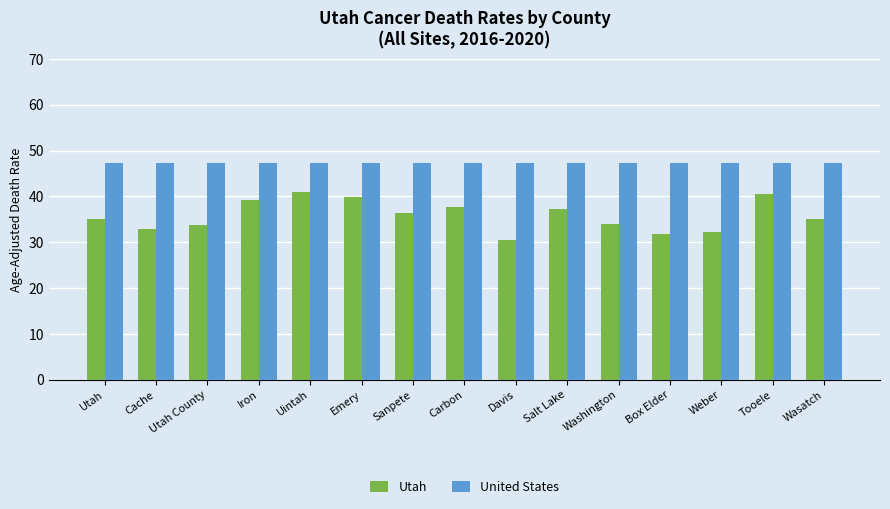

Which series has the widest spread of values?

Utah